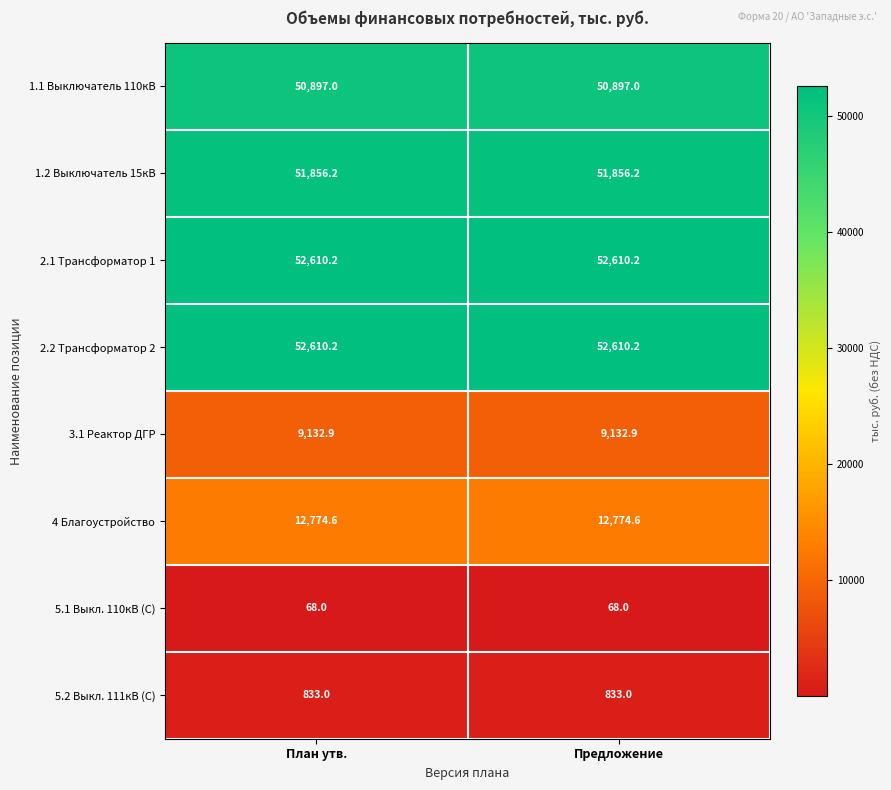

What value does the 2.2 Трансформатор 2 series have at Предложение?

52610.2